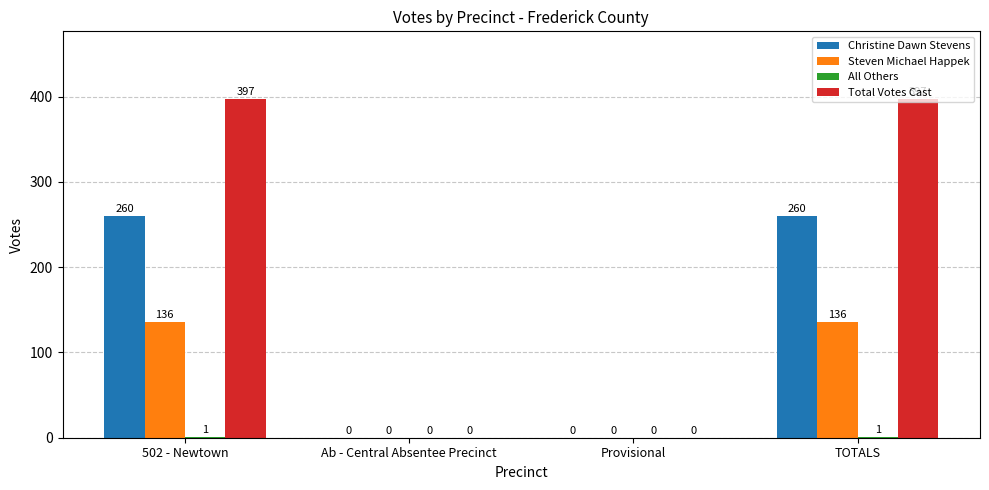

What is the total value across all series at TOTALS?

794